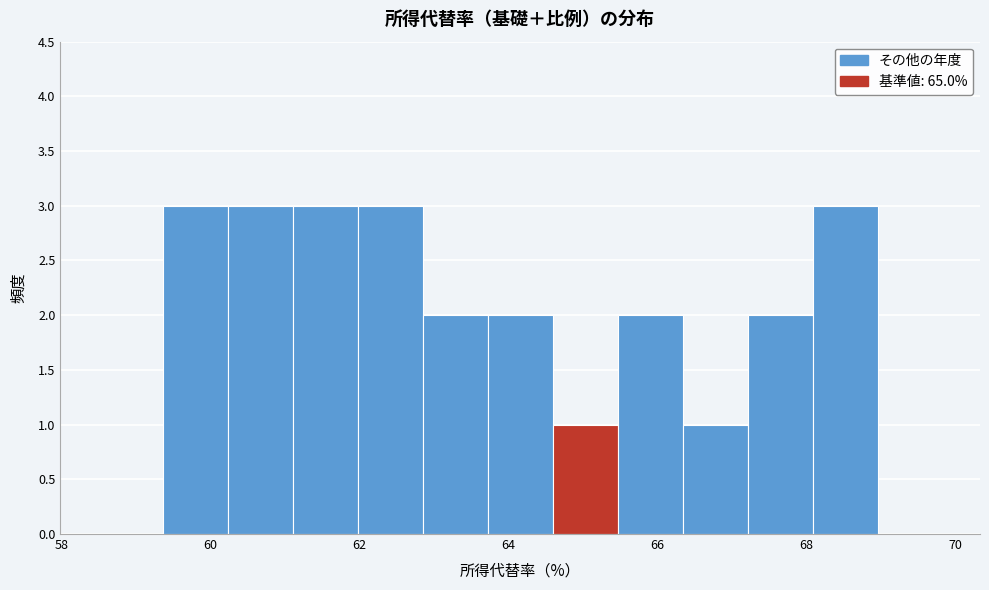

Reading left to right, list every bar in this chart as the range it spans on the x-axis followed by its height. Neither the bar edges nor the heights are printed on the chart, so give them approximately, as read against the axes.

58.4 to 59.4: 0
59.4 to 60.2: 3
60.2 to 61.2: 3
61.2 to 62.0: 3
62.0 to 62.8: 3
62.8 to 63.8: 2
63.8 to 64.6: 2
64.6 to 65.4: 1
65.4 to 66.4: 2
66.4 to 67.2: 1
67.2 to 68.0: 2
68.0 to 69.0: 3
69.0 to 69.8: 0